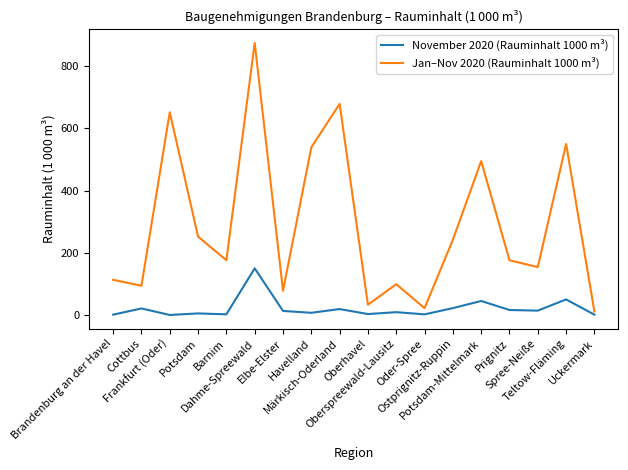

Which series has the largest total across all categories?

Jan–Nov 2020 (Rauminhalt 1000 m³)